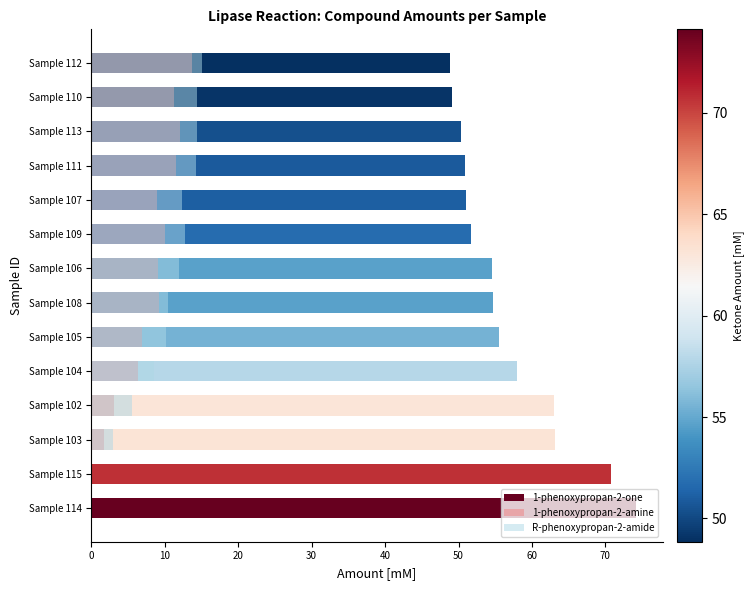

Read the 1-phenoxypropan-2-amine value at Sample 104.

6.4